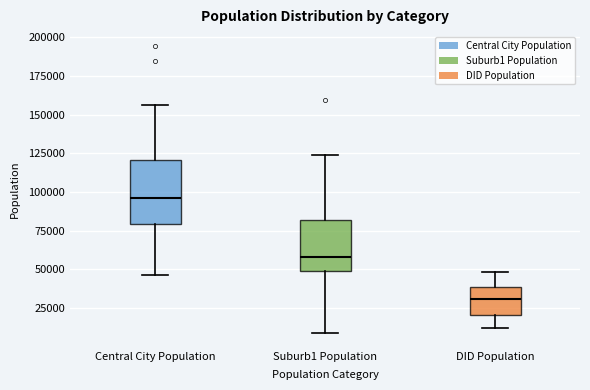

Reading left to right, read every box against the y-axis: the position of its median line, the range the box covers, and the ends of its whiskers. The values are not printed on the chart, so give them approximately, as read against the axis.

Central City Population: median 95000, box 80000 to 120000, whiskers 45000 to 155000
Suburb1 Population: median 60000, box 50000 to 80000, whiskers 10000 to 125000
DID Population: median 30000, box 20000 to 40000, whiskers 10000 to 50000